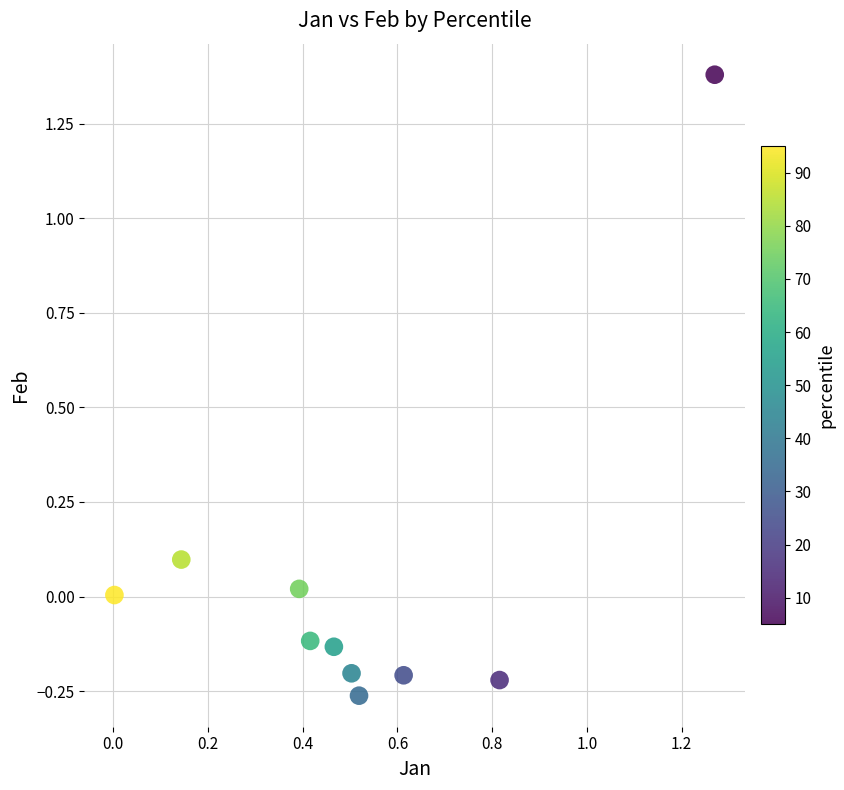

What is the average X value?

0.5